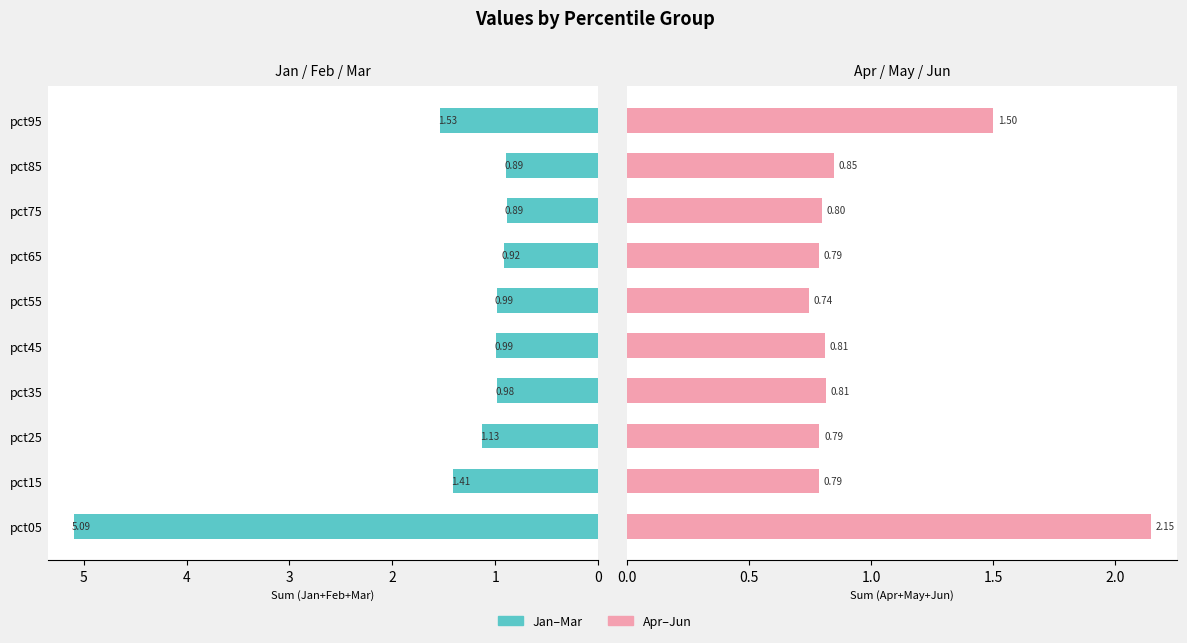

Count the number of categories in the chart.

10